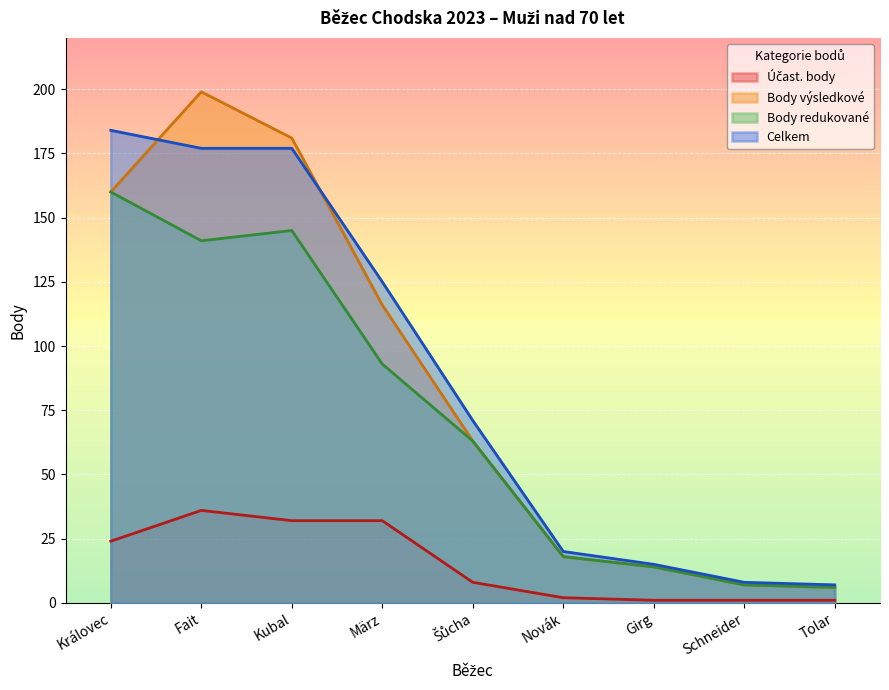

What is the difference between the highest and lowest values at Fait?

163